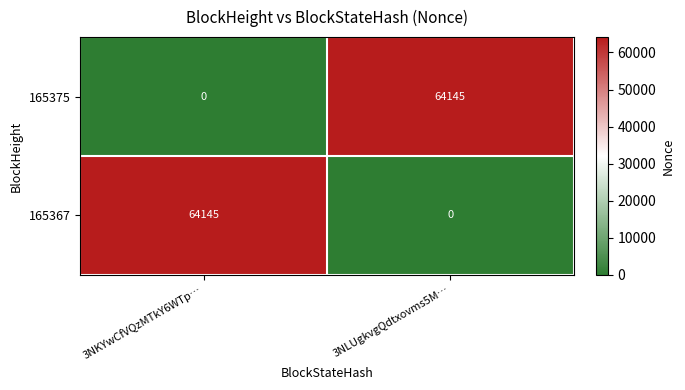

True or false: 165367 has a value of 0 at 3NLUgkvgQdtxovms5M….

True